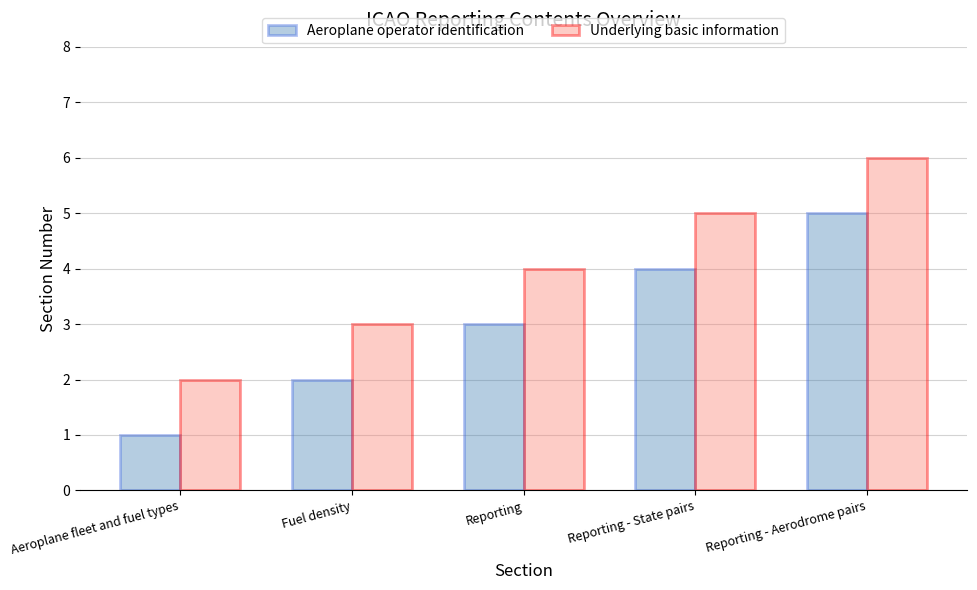

What is the average value of the Underlying basic information series?

4